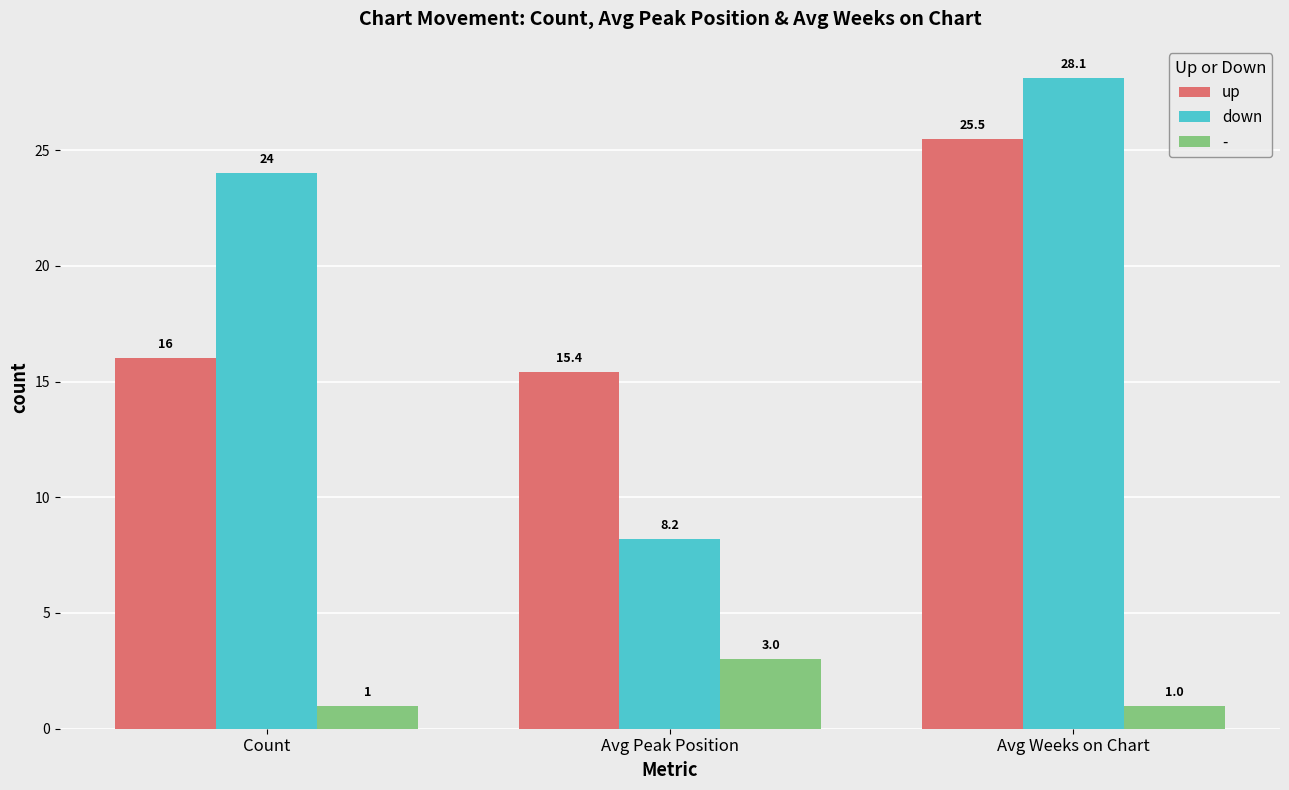

Reading left to right, extract all data points from this chart.

up: Count=16.0	Avg Peak Position=15.4	Avg Weeks on Chart=25.5
down: Count=24.0	Avg Peak Position=8.2	Avg Weeks on Chart=28.1
-: Count=1.0	Avg Peak Position=3.0	Avg Weeks on Chart=1.0